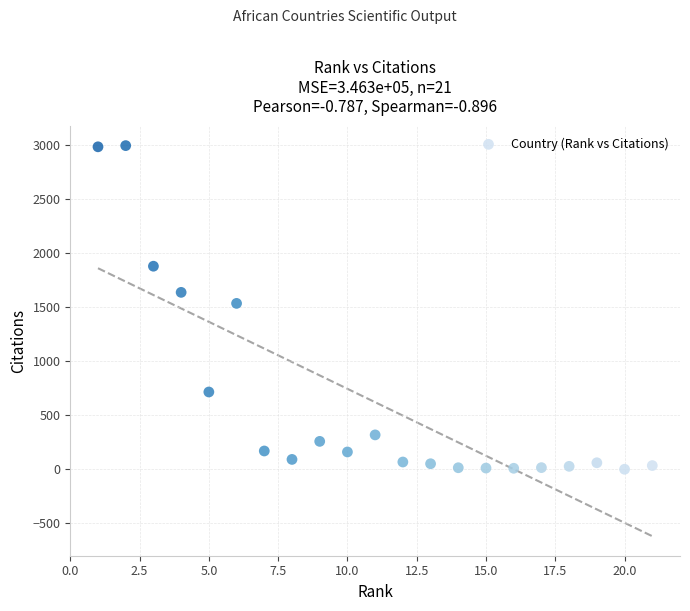

What is the range of Y values (max minus min)?

2995